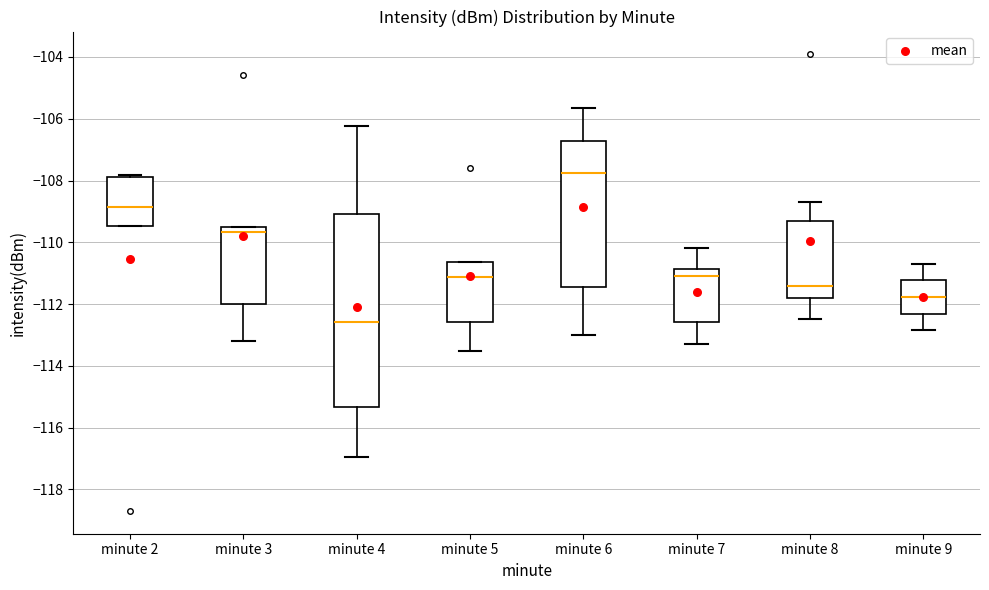

Which box's median line is the lowest?

minute 4